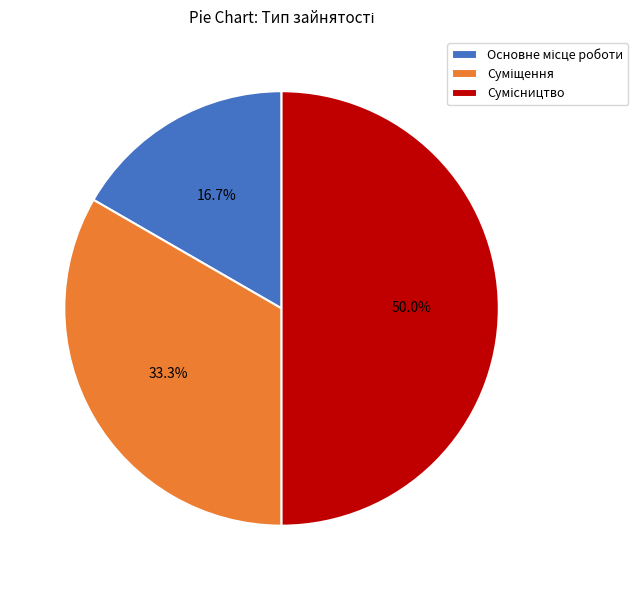

How many segments does this pie chart have?

3